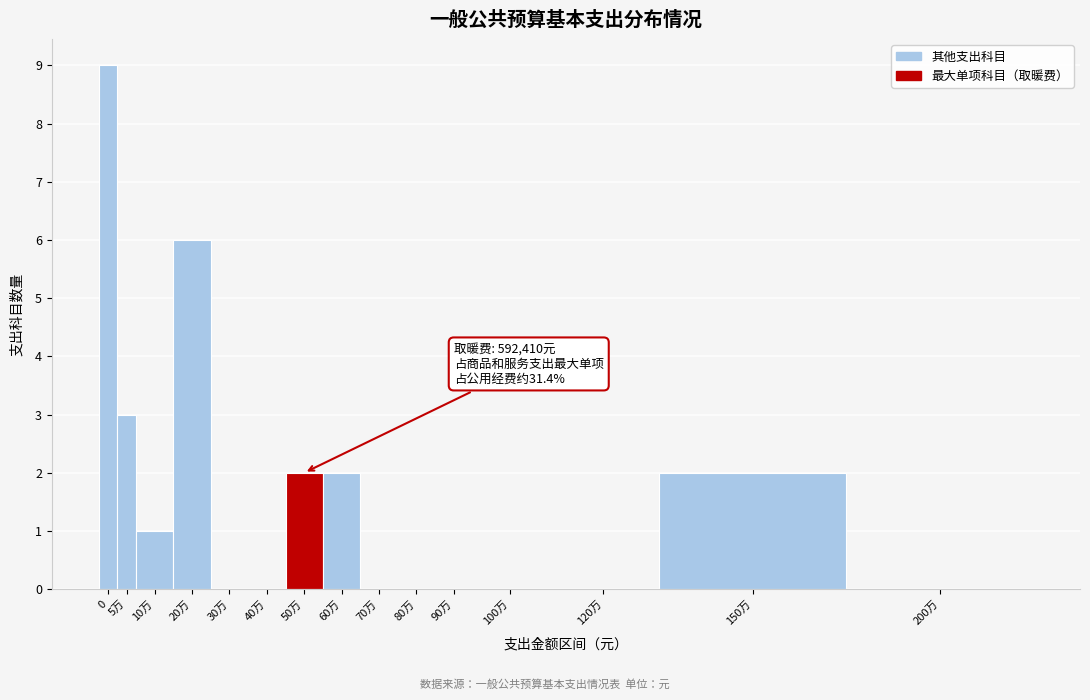

Reading left to right, what are all the values shown in this chart?

0=9	5万=3	10万=1	20万=6	30万=0	40万=0	50万=2	60万=2	70万=0	80万=0	90万=0	100万=0	120万=0	150万=2	200万=0